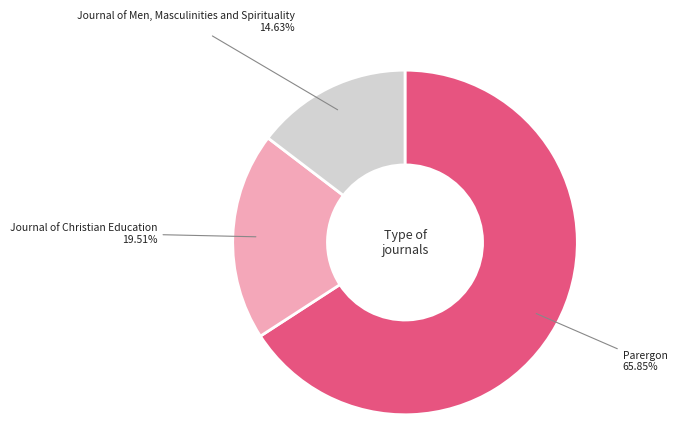

What is the smallest slice in the pie chart?

Journal of Men, Masculinities and Spirituality